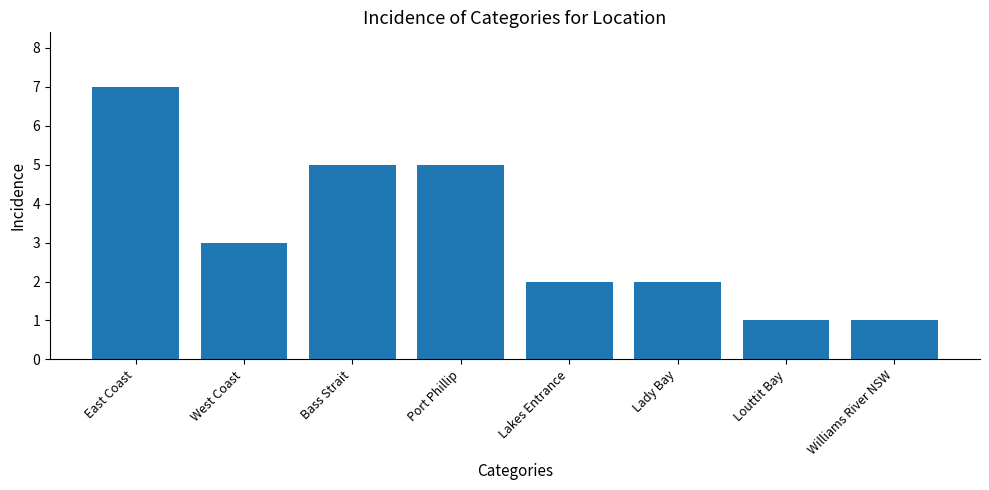

What is the smallest value displayed?

1